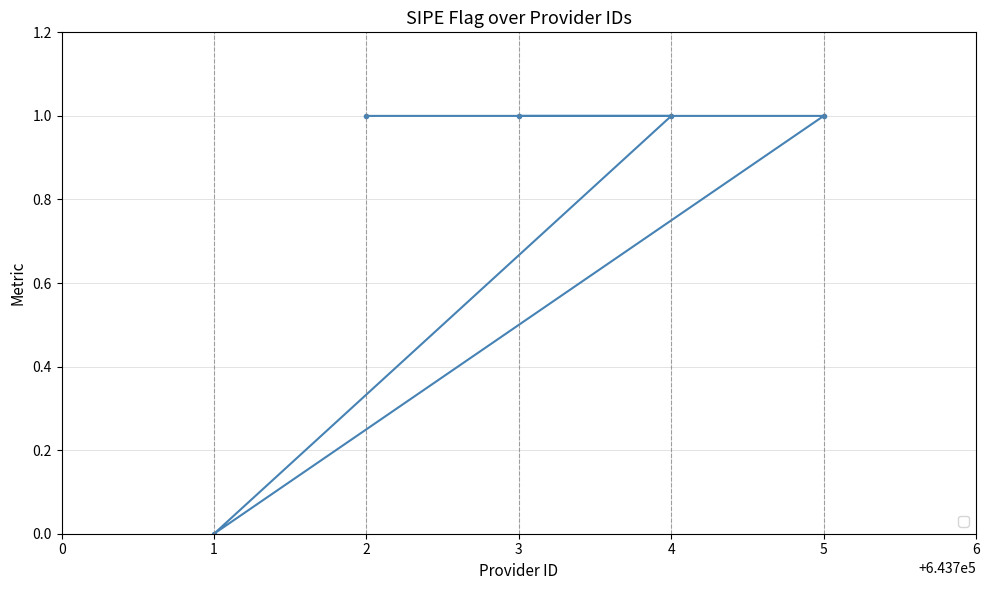

Reading right to left, extract all data points from this chart.

5=1	4=1	3=1	2=1	1=0